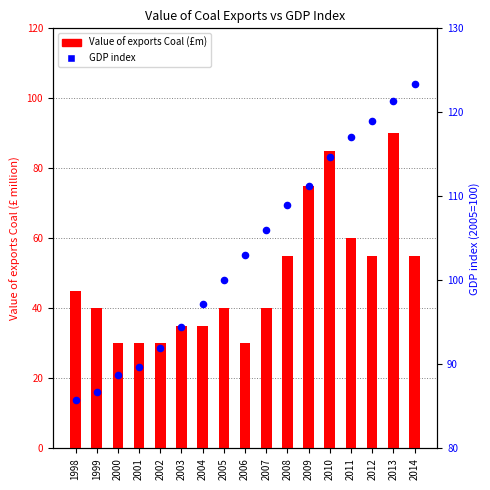

At which category is the sum across all series the highest?

2013